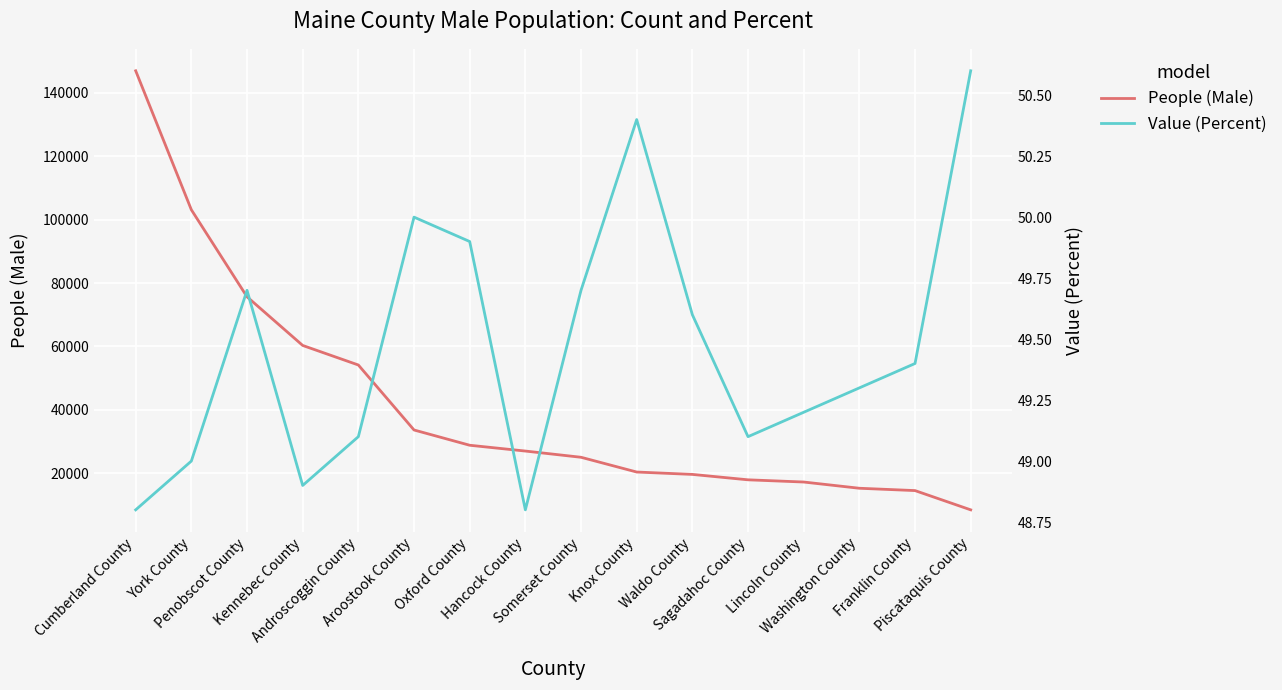

What is the label of the 15th point from the right?

York County